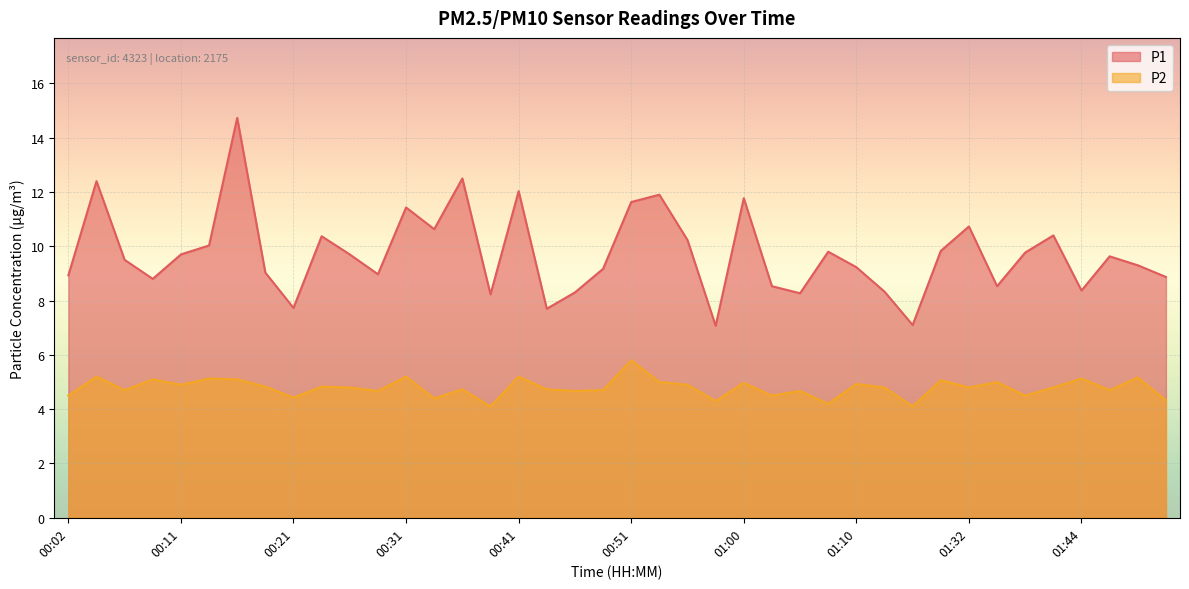

True or false: P1 and P2 cross at least once.

False